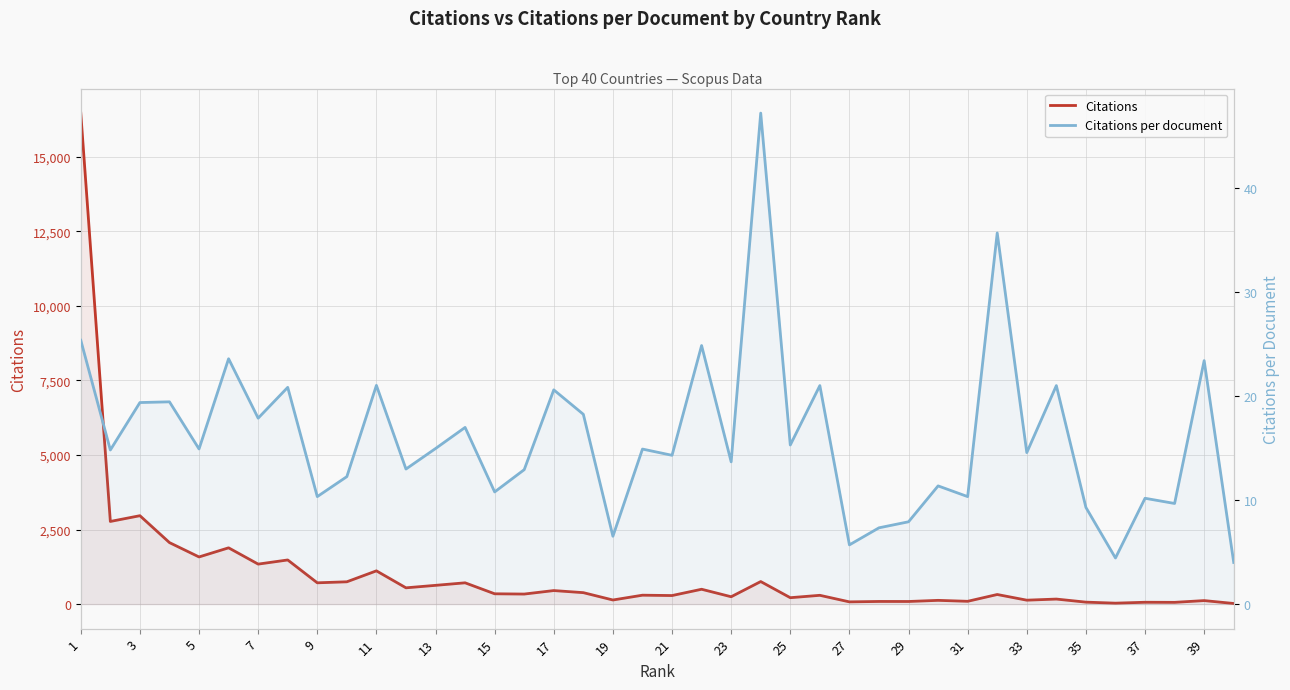

At how many categories does at least one series exceed 4972?

1